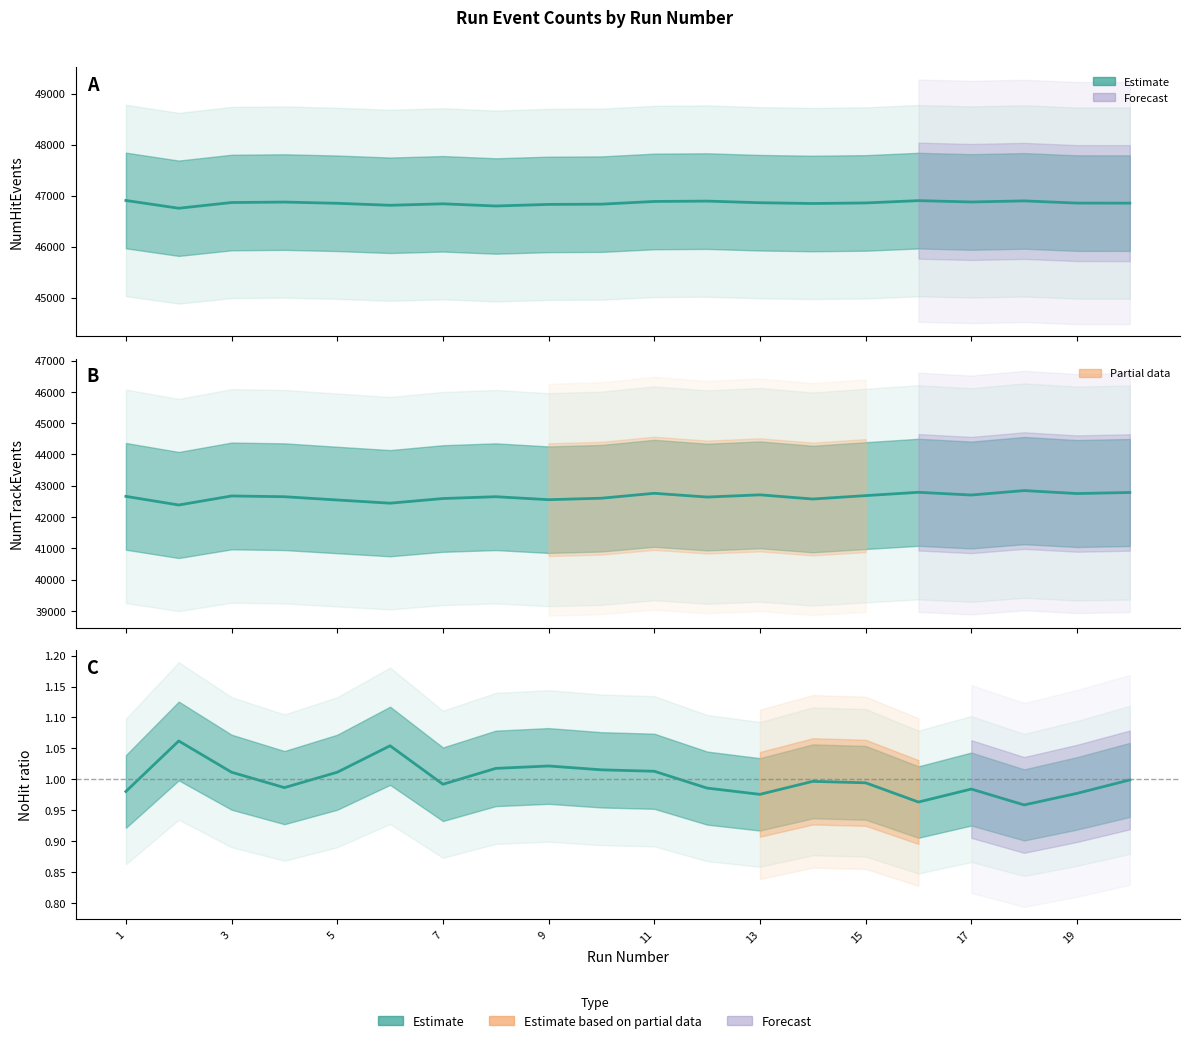

At which label is NumTrackEvents closest to 42614?

10